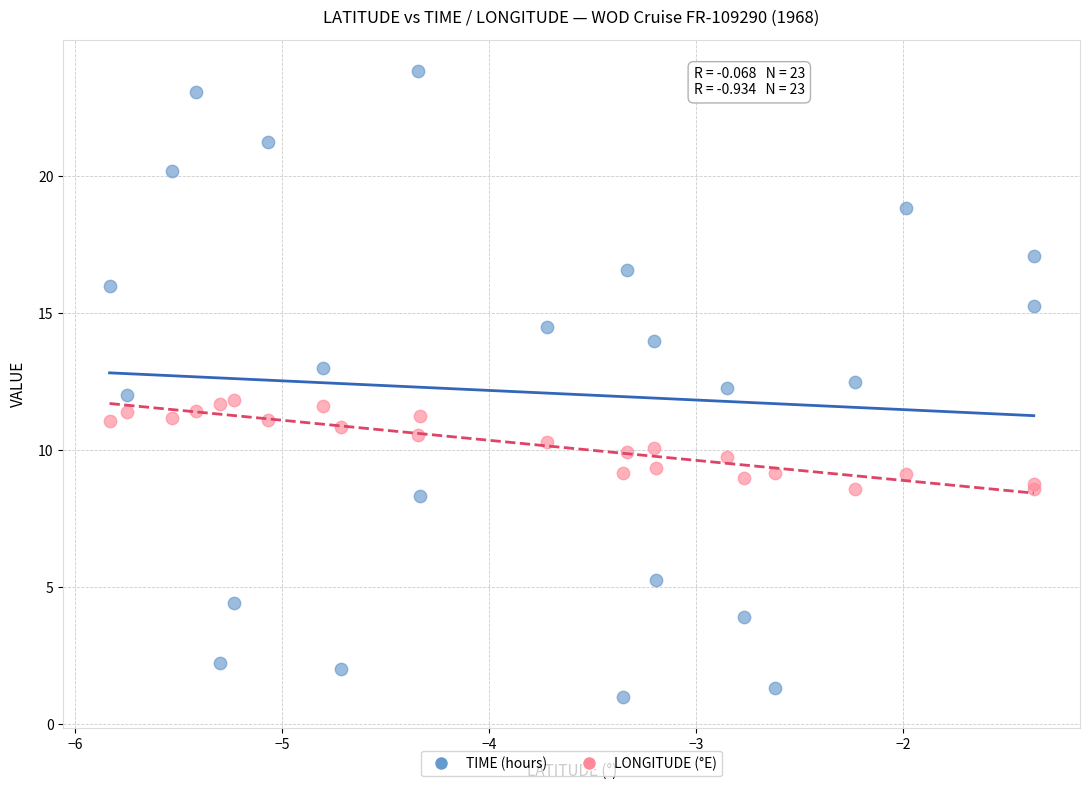

Which series contains the highest Y value?

TIME (hours)